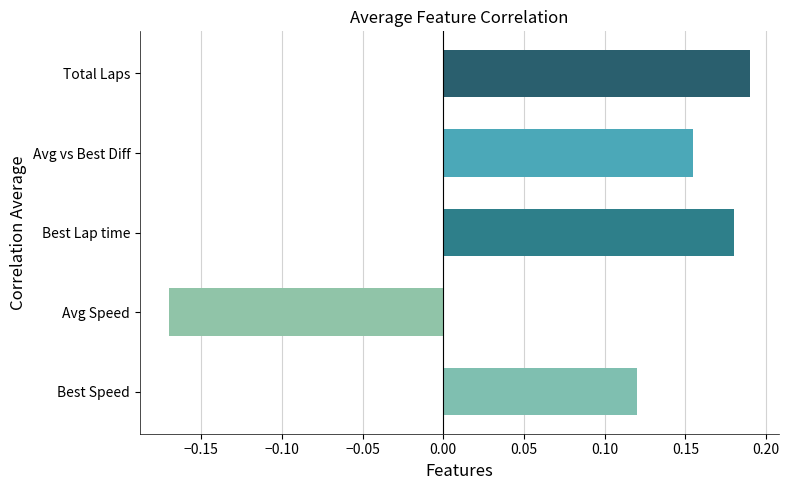

What is the sum of the values at Best Lap time and Avg vs Best Diff?

0.3